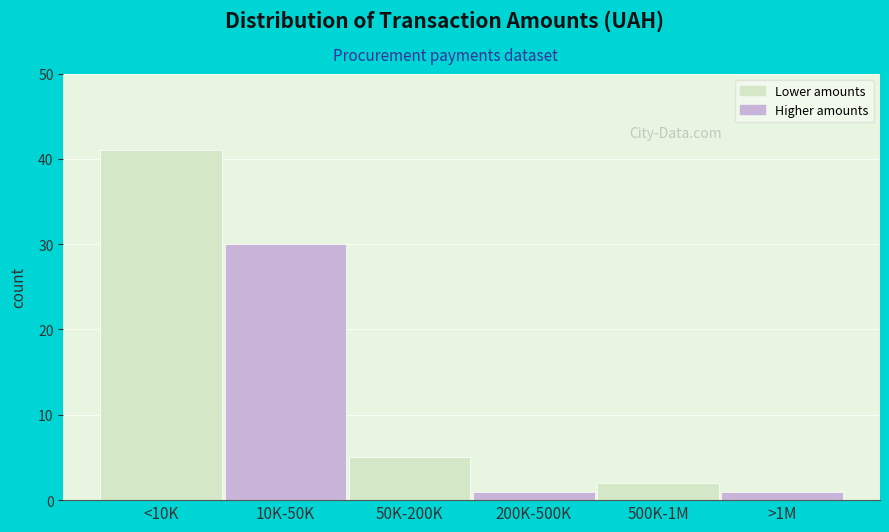

Reading left to right, what are all the values shown in this chart?

41	30	5	1	2	1